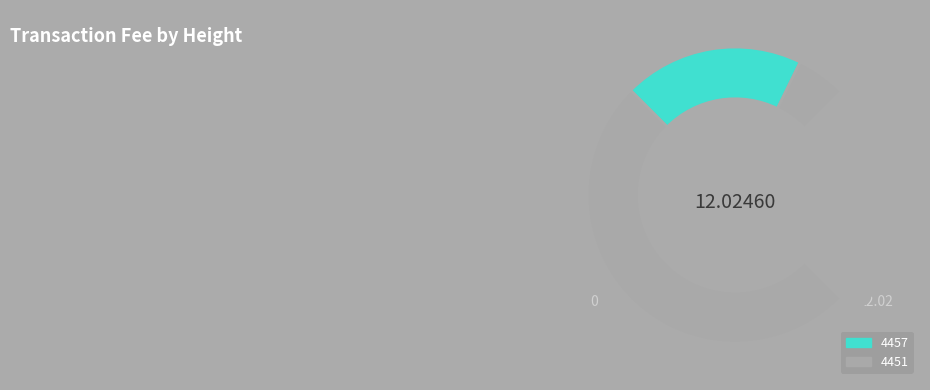

Which slice is the smallest?

4457